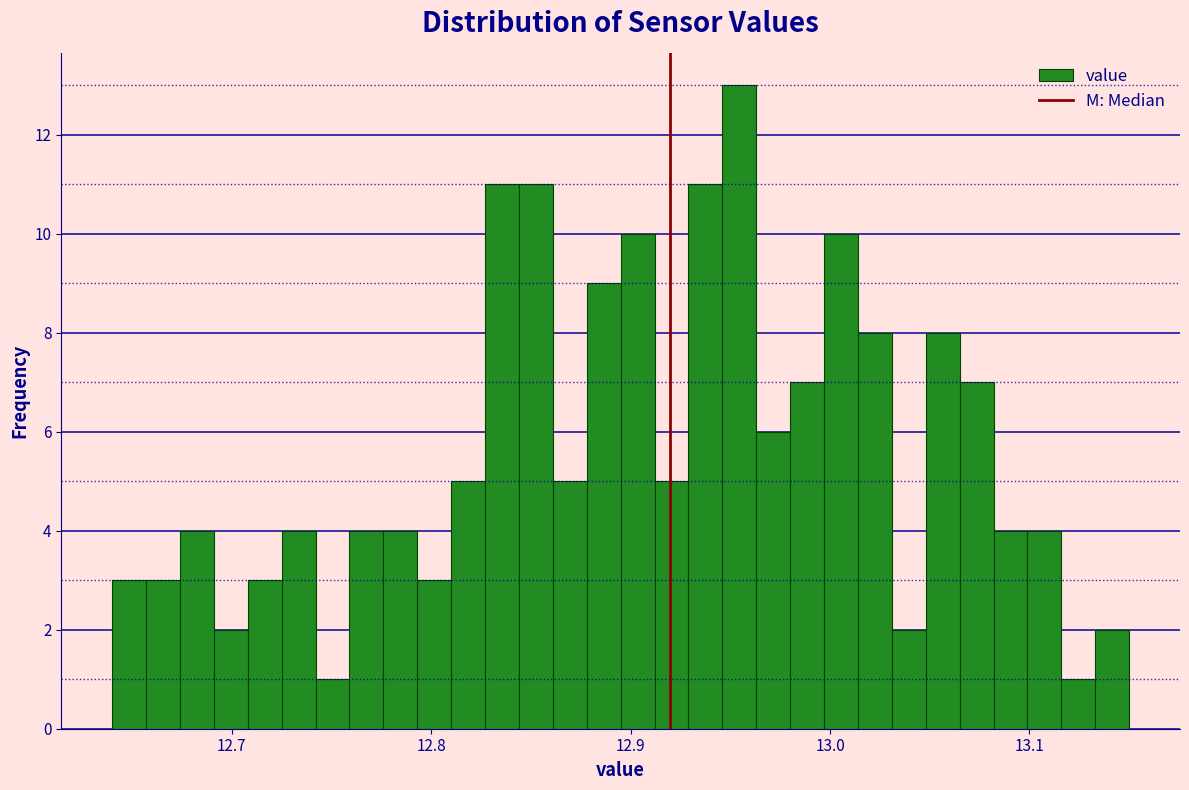

Read against the x-axis, roughly where is the centre of the tallest bar?

12.95